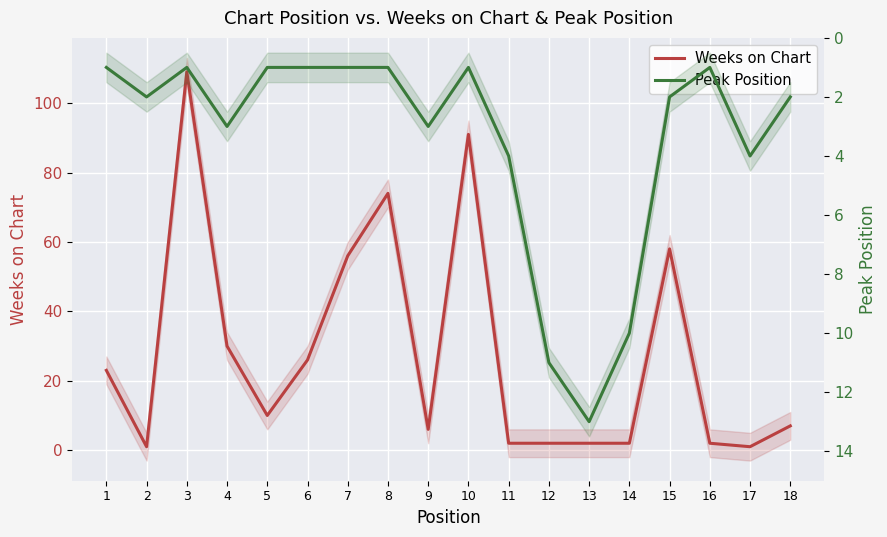

What is the spread (max minus min) of values at 17?

3